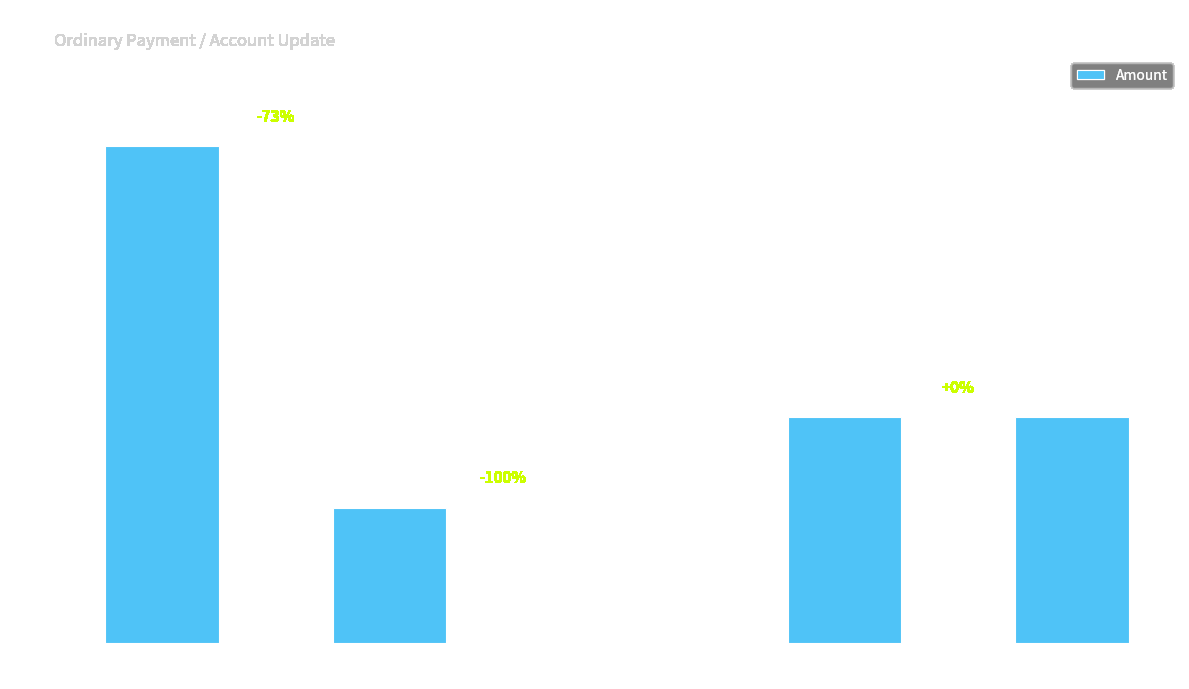

What is the sum of all values?

24